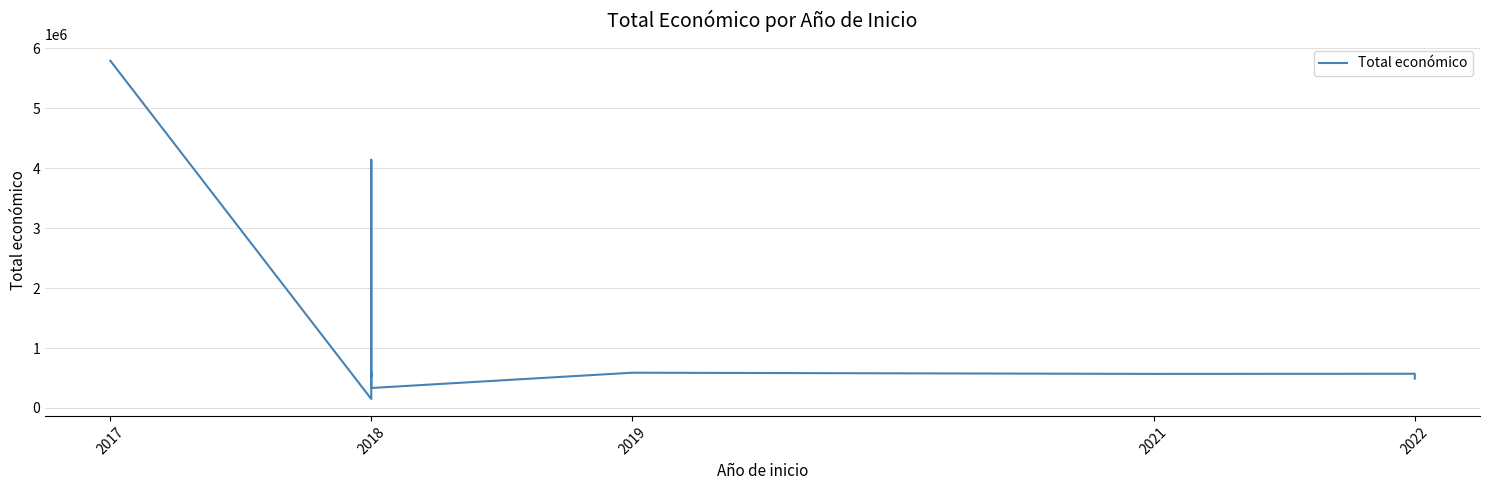

Does the chart display data point markers on the line(s)?

No